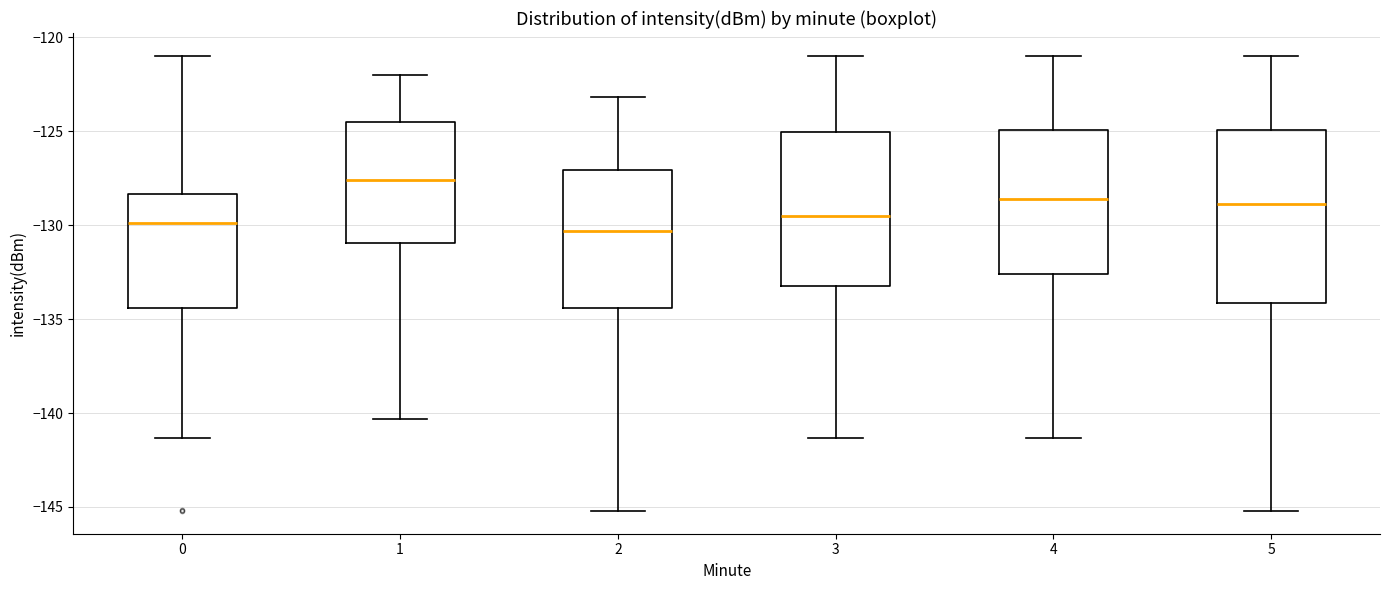

Reading left to right, read every box against the y-axis: the position of its median line, the range the box covers, and the ends of its whiskers. The values are not printed on the chart, so give them approximately, as read against the axis.

0: median -130.0, box -134.5 to -128.5, whiskers -141.5 to -121.0
1: median -127.5, box -131.0 to -124.5, whiskers -140.5 to -122.0
2: median -130.5, box -134.5 to -127.0, whiskers -145.0 to -123.0
3: median -129.5, box -133.0 to -125.0, whiskers -141.5 to -121.0
4: median -128.5, box -132.5 to -125.0, whiskers -141.5 to -121.0
5: median -129.0, box -134.0 to -125.0, whiskers -145.0 to -121.0